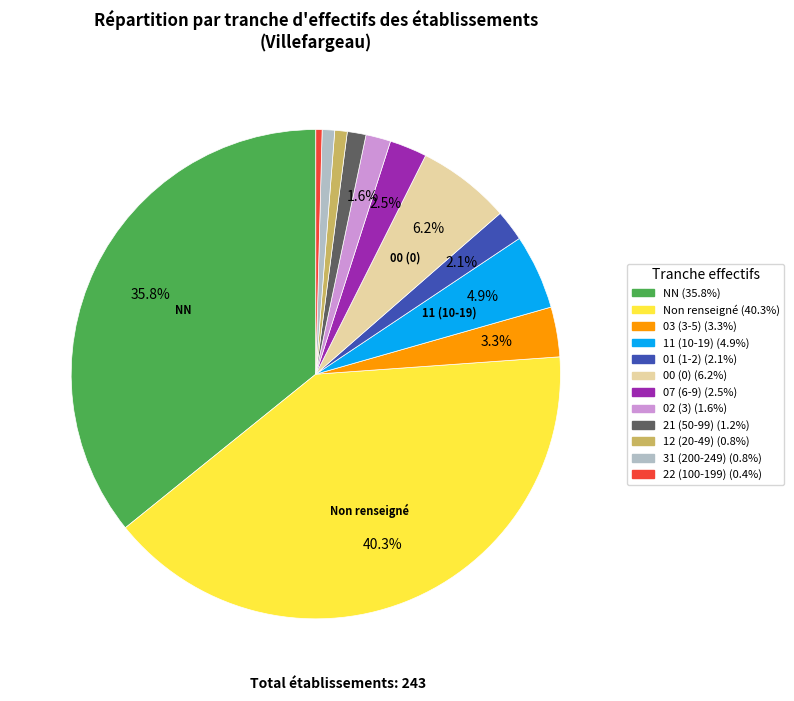

Does any single category account for the majority?

No